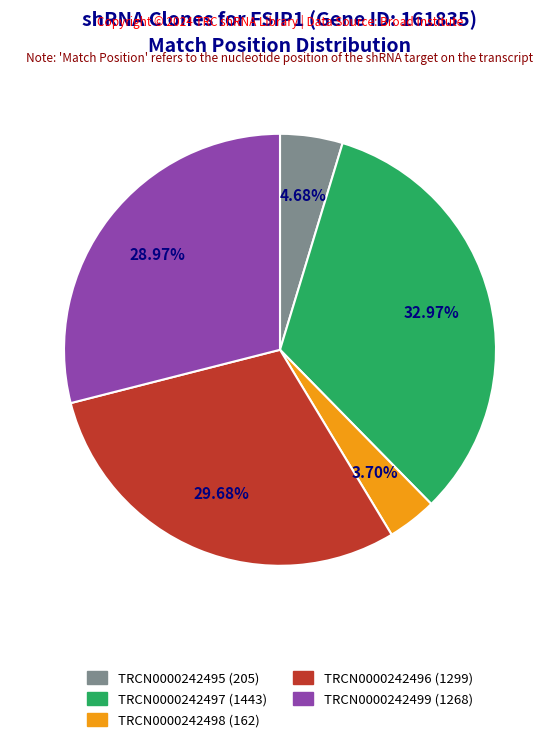

What percentage is the TRCN0000242497 slice, to the nearest percent?

33%